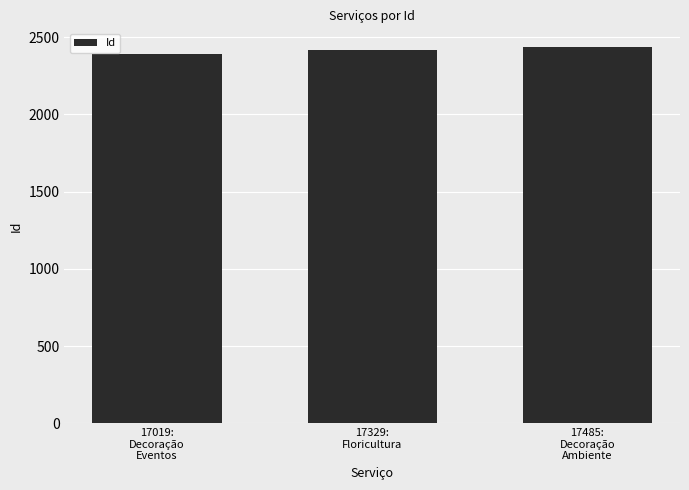

The value at 17329:
Floricultura is 2420. True or false?

True